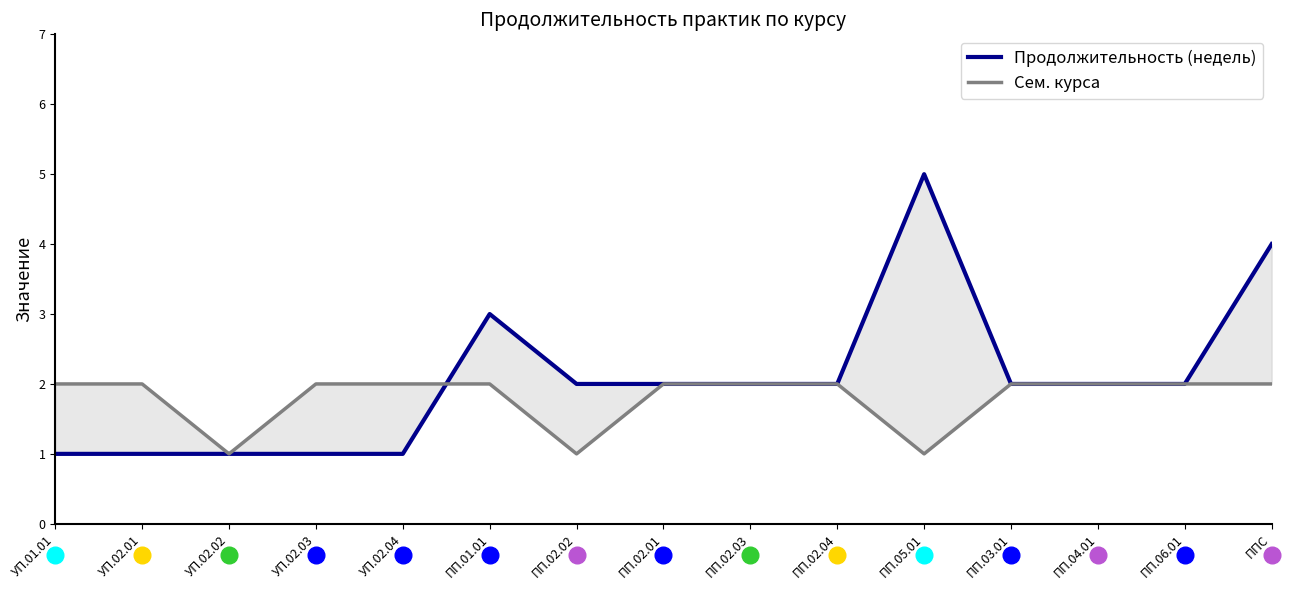

What is the sum of the Продолжительность (недель) values at ПП.04.01 and ППС?

6